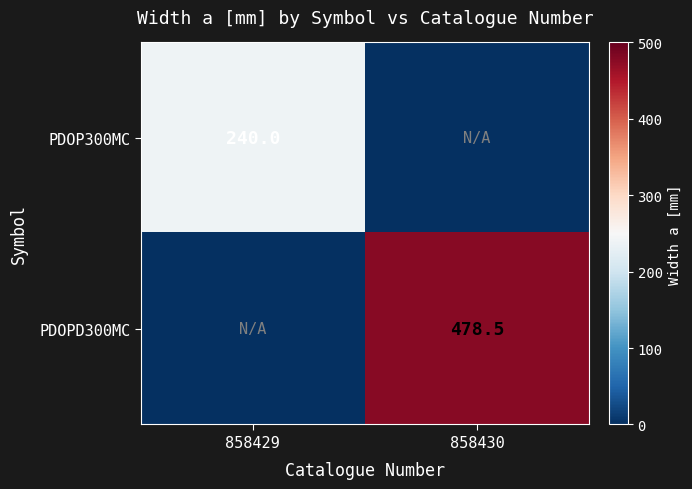

Is the value of PDOP300MC at 858429 greater than the value of PDOPD300MC at 858430?

No